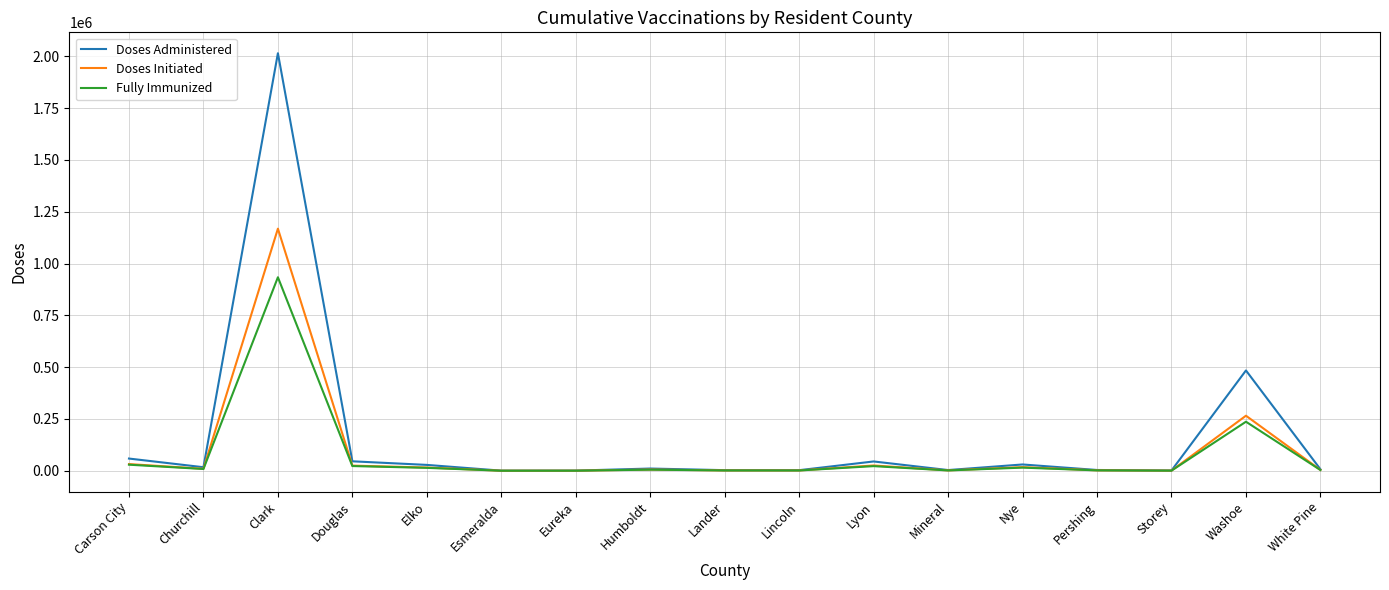

What is the average value of the Doses Initiated series?

92859